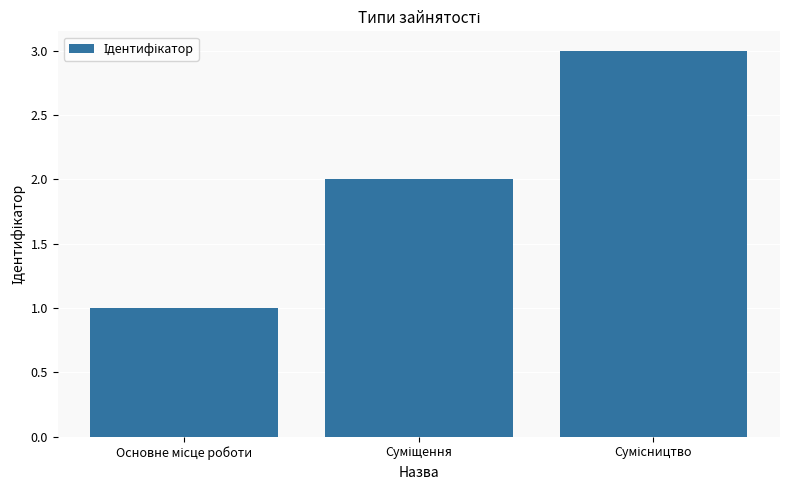

What is the greatest value displayed?

3